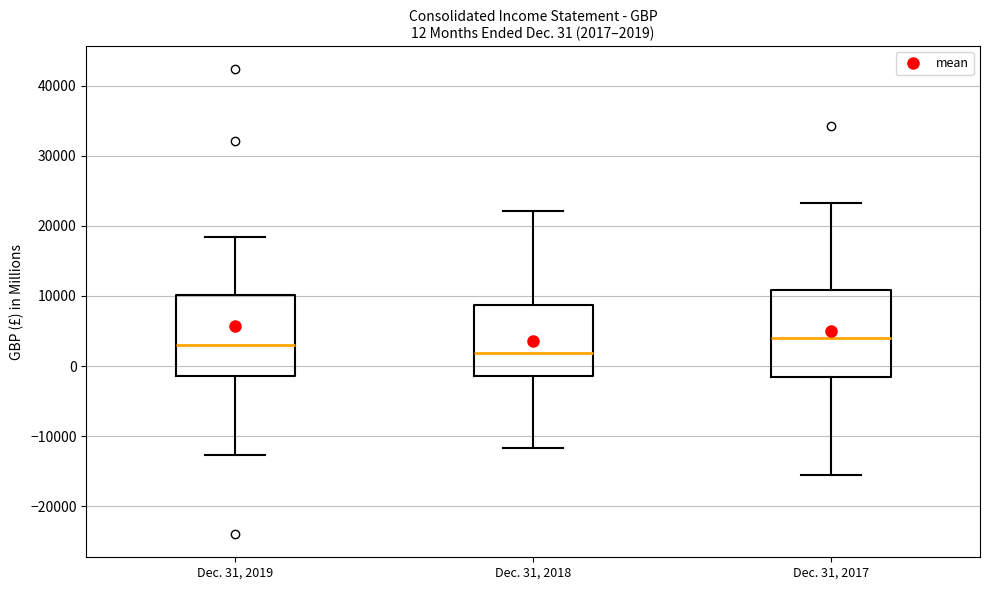

Which box has the lowest median line?

Dec. 31, 2018